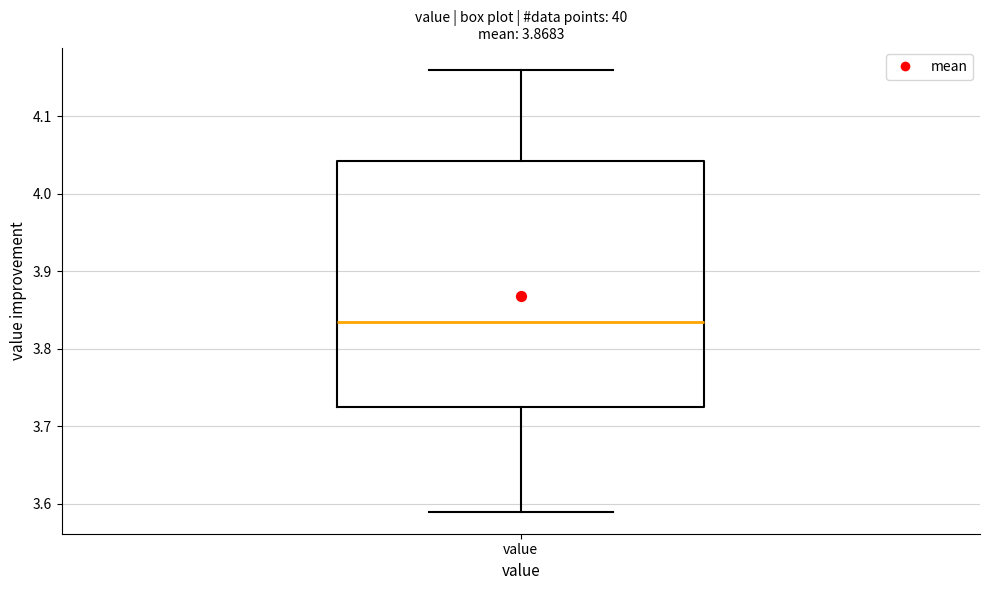

Transcribe this box plot: give where the median line is, the range the box spans, and where the two whiskers end, as read against the y-axis. The values are not printed on the chart, so give them approximately, as read against the axis.

median 3.84, box 3.73 to 4.04, whiskers 3.59 to 4.16